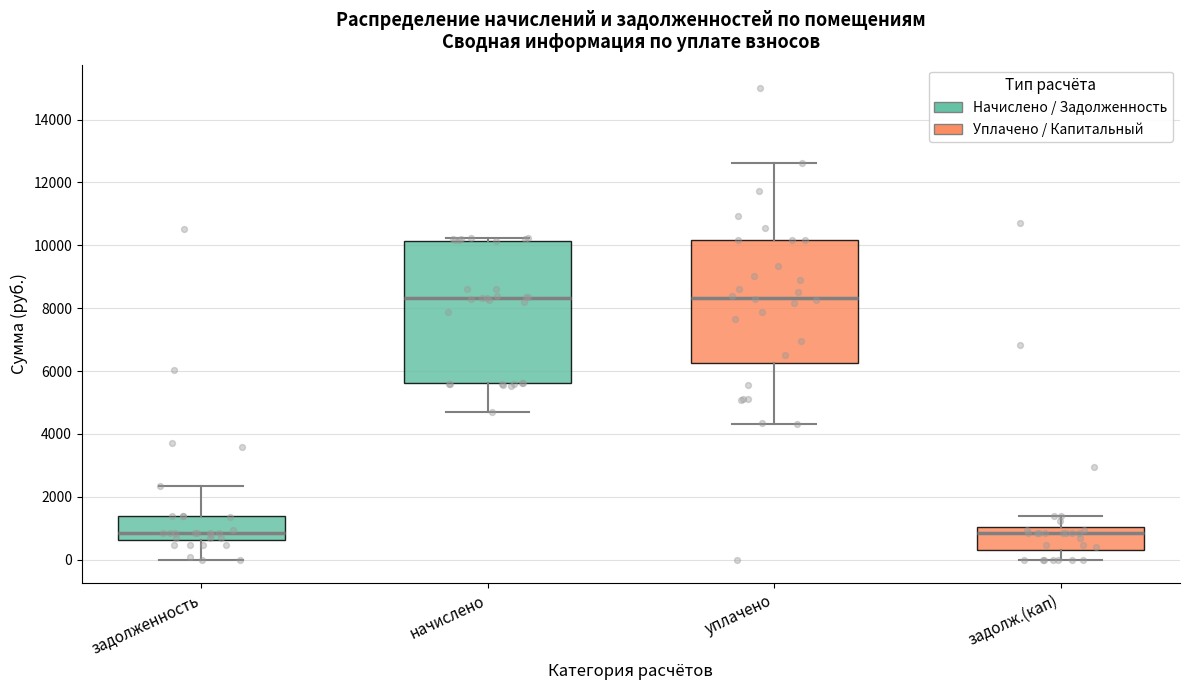

Where is the lower edge of the box for начислено on the y-axis? The values are not printed on the chart, so give them approximately, as read against the axis.

5600